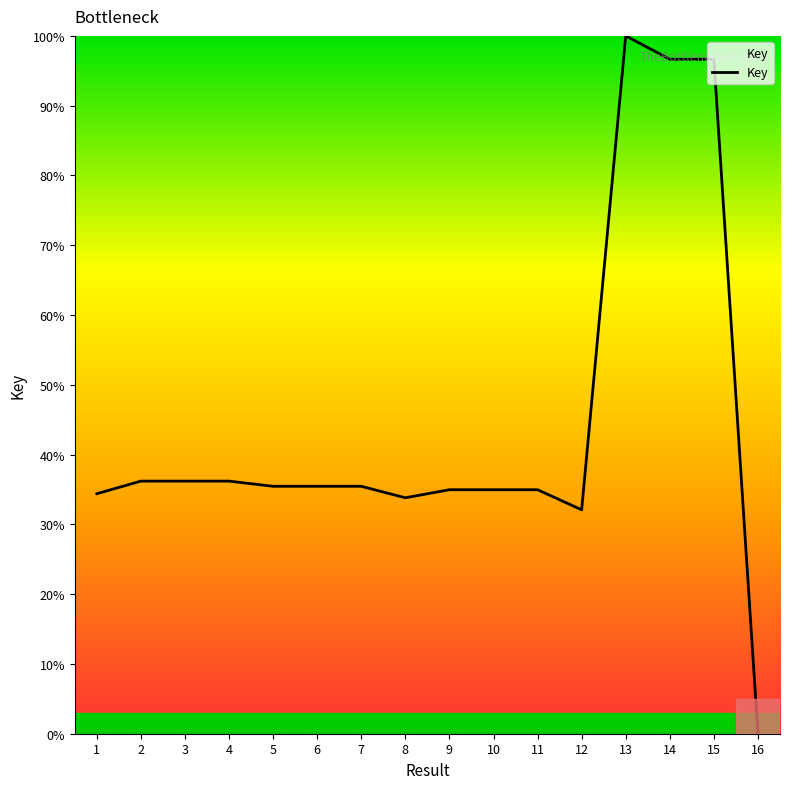

Between 14 and 11, which is larger?

14